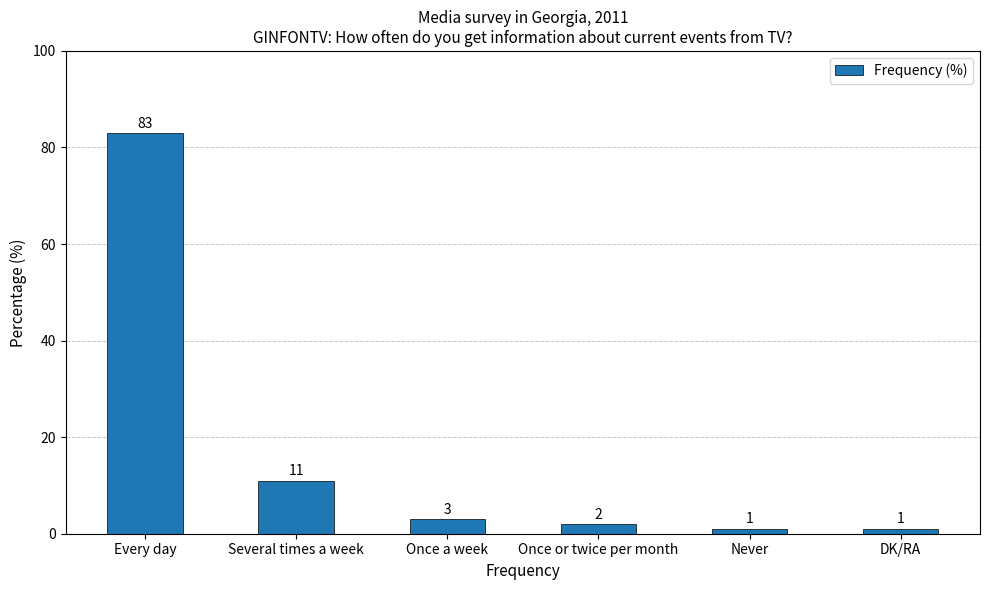

Reading right to left, what are all the values shown in this chart?

DK/RA=1	Never=1	Once or twice per month=2	Once a week=3	Several times a week=11	Every day=83